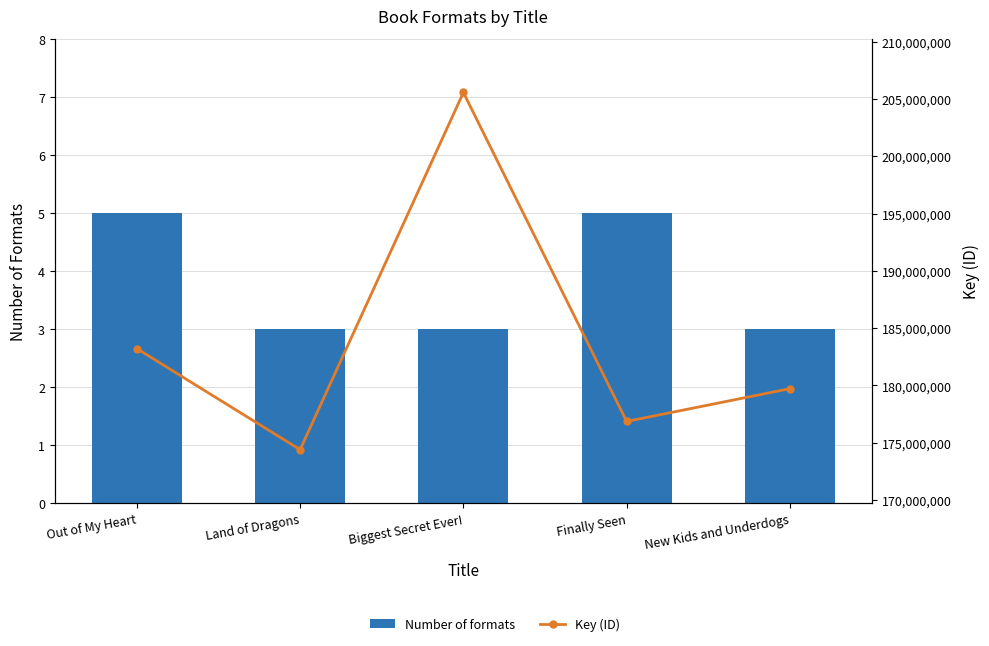

Where does the Key (ID) series first go above 179720195?

Out of My Heart